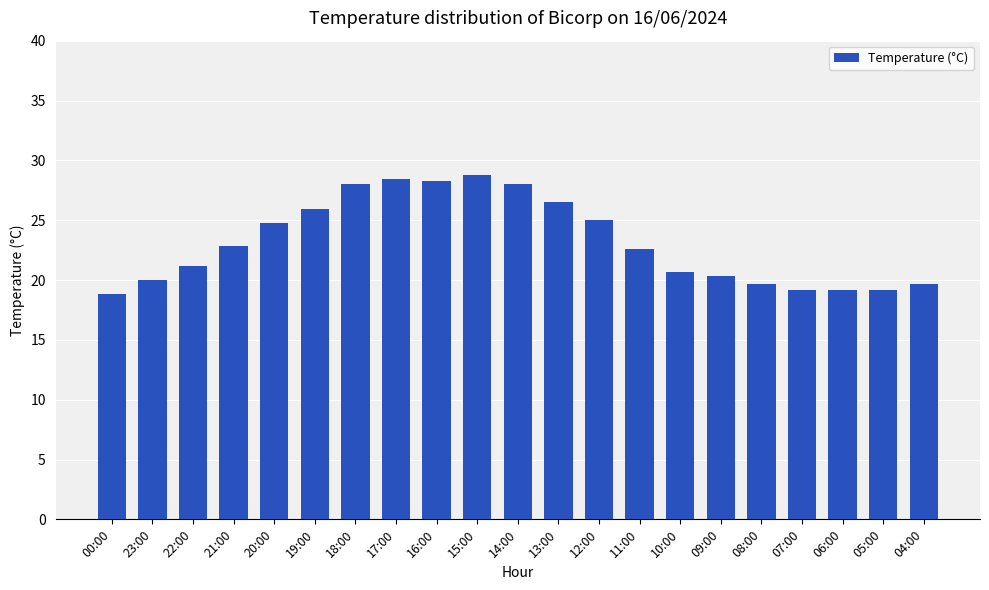

The value at 21:00 is 22.8. True or false?

True